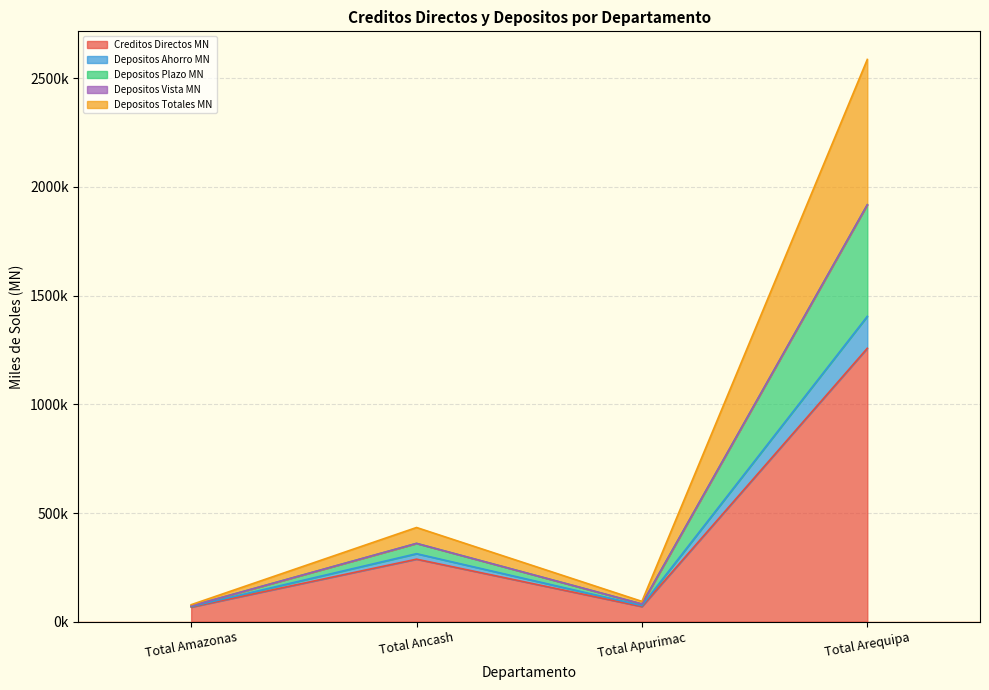

What is the value of the Depositos Totales MN point at the 3rd from the left?

81737.3